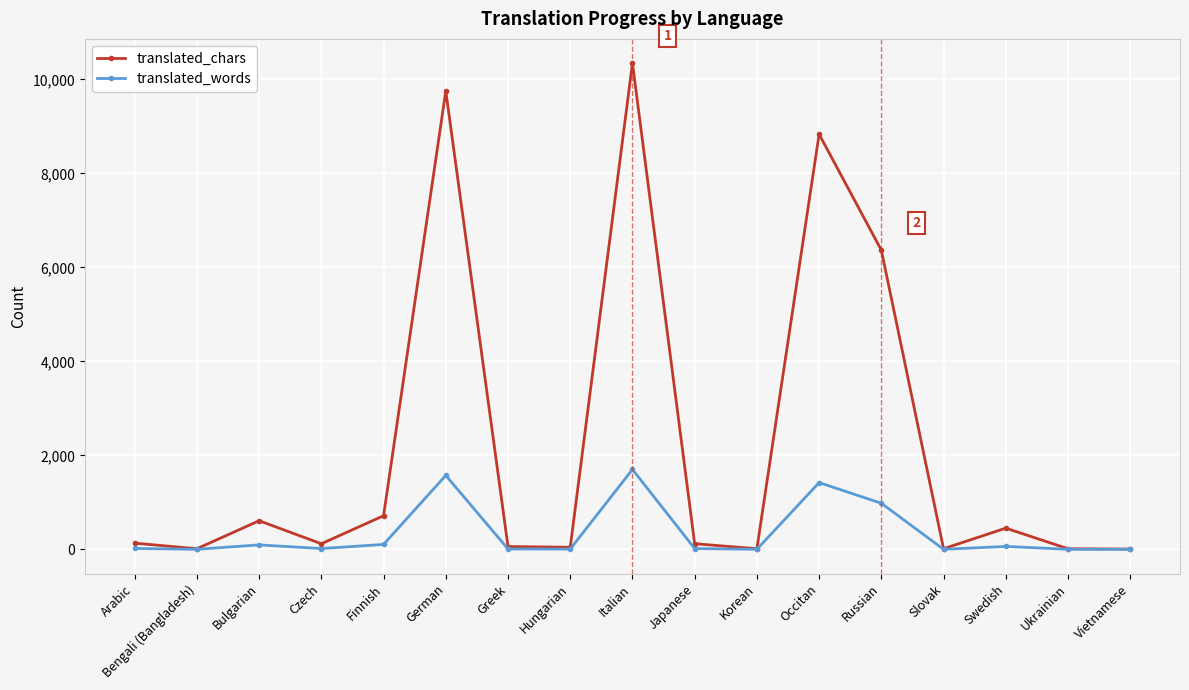

Which series has the largest range (max minus min)?

translated_chars